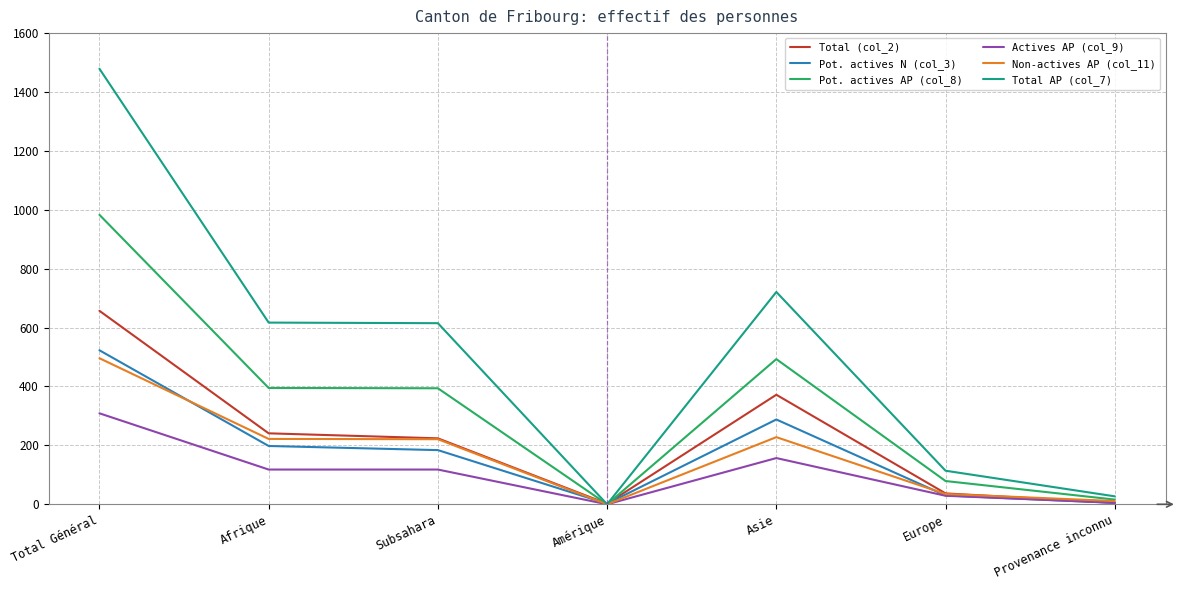

Which series changed the most between Total Général and Subsahara?

Total AP (col_7)